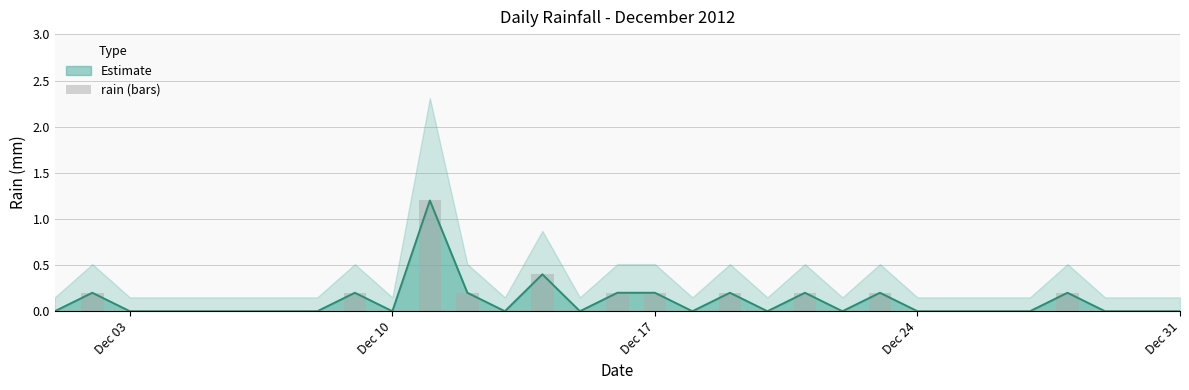

Which label corresponds to the smallest value in the chart?

Dec 03